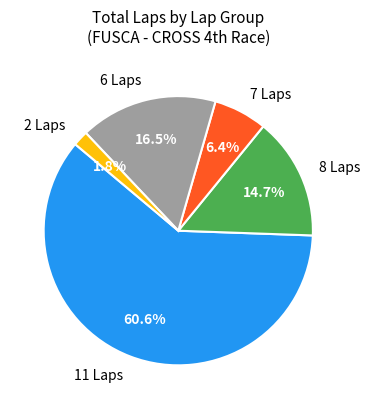

Rank the categories by value from highest to lowest.

11 Laps, 6 Laps, 8 Laps, 7 Laps, 2 Laps